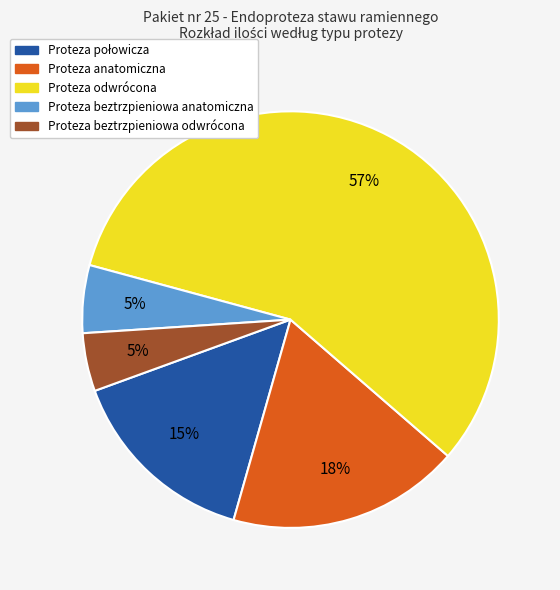

Combined, do Proteza anatomiczna and Proteza odwrócona account for over 50%?

Yes